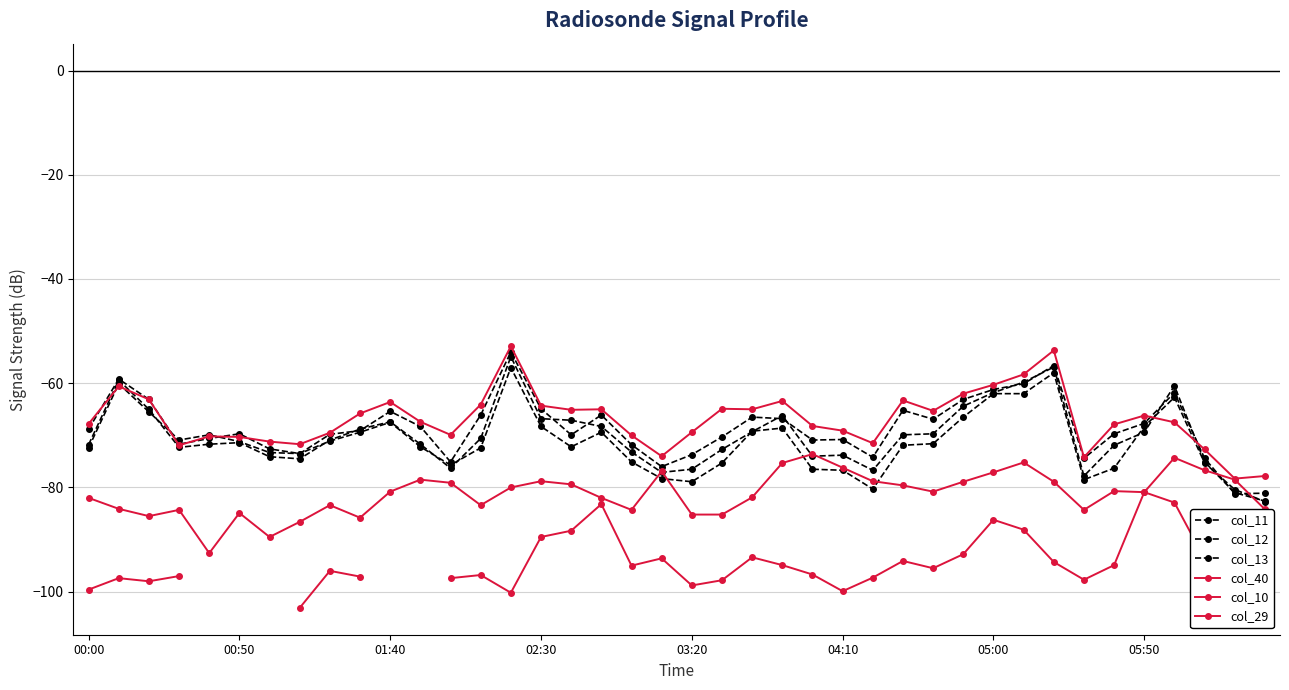

Does the chart have visible grid lines?

Yes